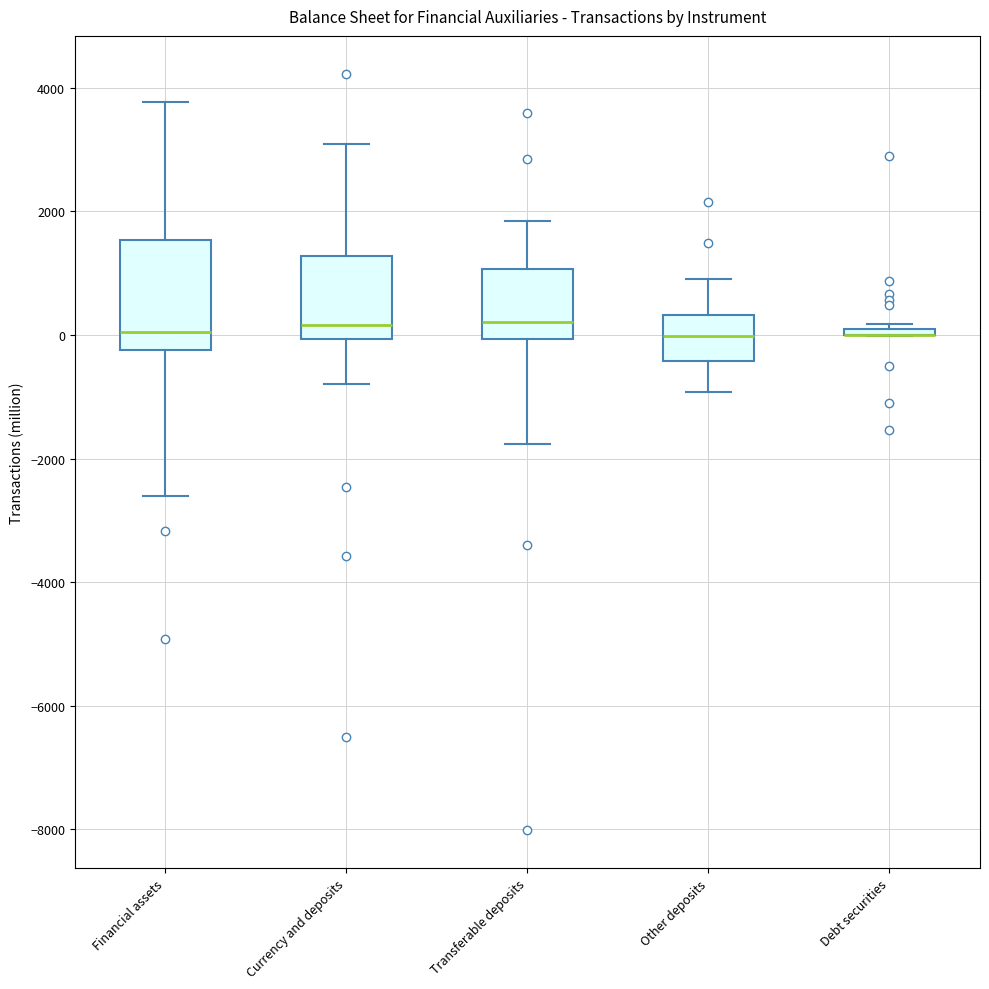

Comparing the boxes themselves (not the whiskers), which one is the tallest?

Financial assets